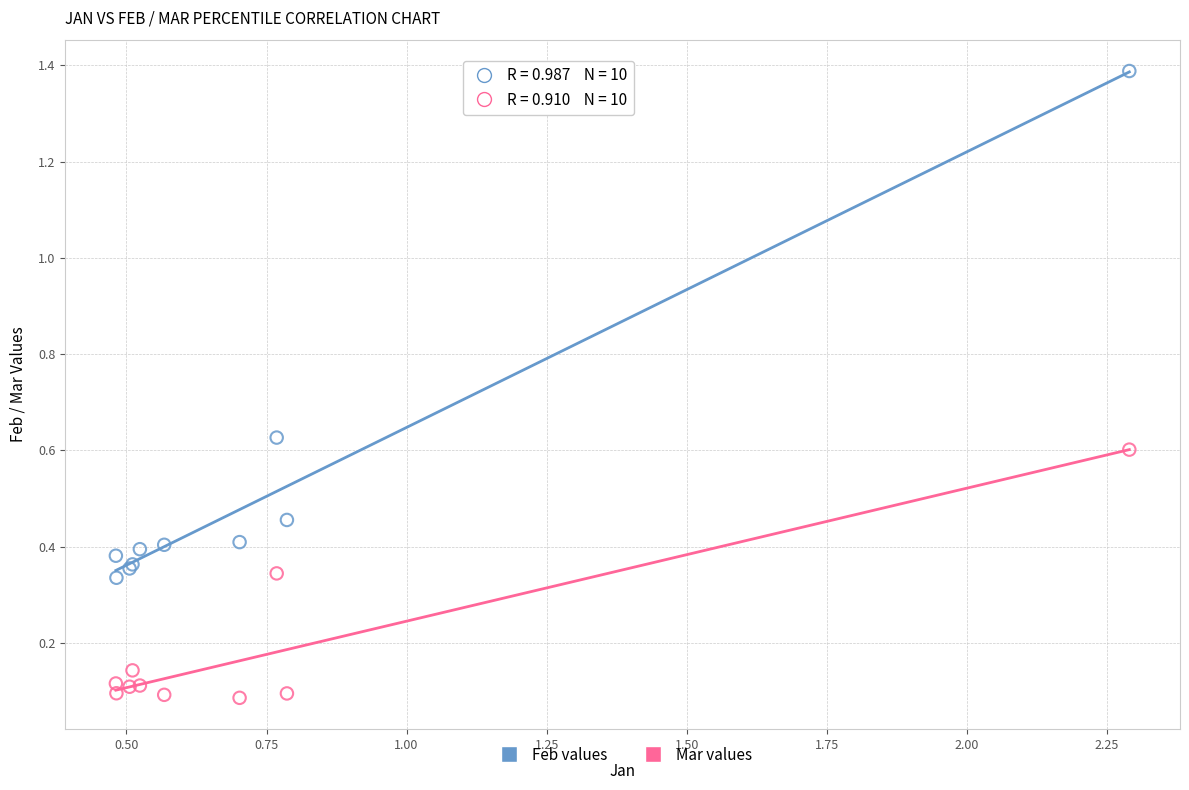

Which series contains the highest Y value?

Feb values